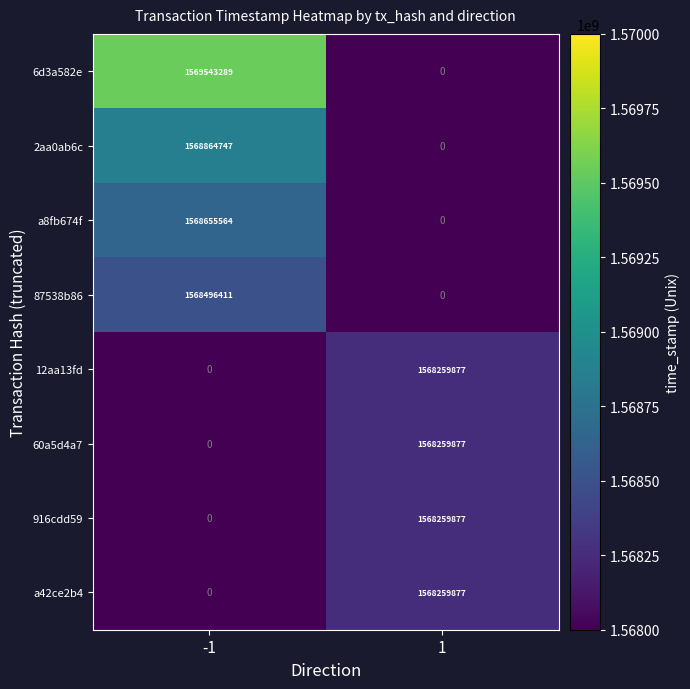

Reading right to left, extract all data points from this chart.

6d3a582e: 0	1569543289
2aa0ab6c: 0	1568864747
a8fb674f: 0	1568655564
87538b86: 0	1568496411
12aa13fd: 1568259877	0
60a5d4a7: 1568259877	0
916cdd59: 1568259877	0
a42ce2b4: 1568259877	0